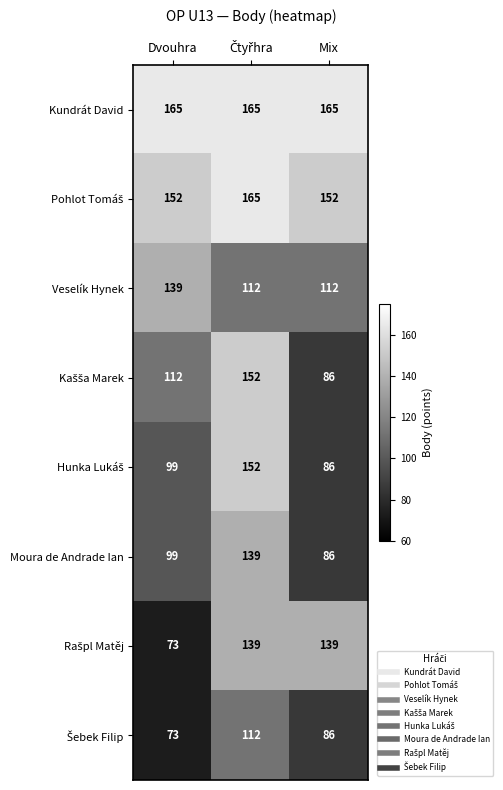

At how many categories does at least one series exceed 87?

3